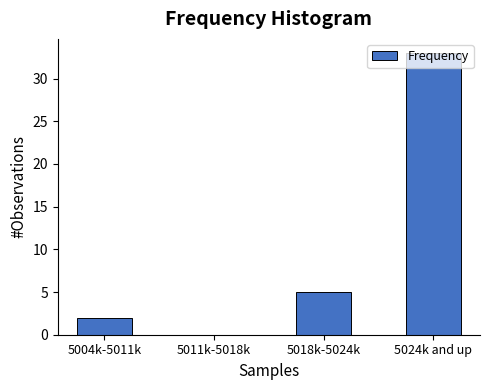

What is the sum of the values at 5018k-5024k and 5004k-5011k?

7